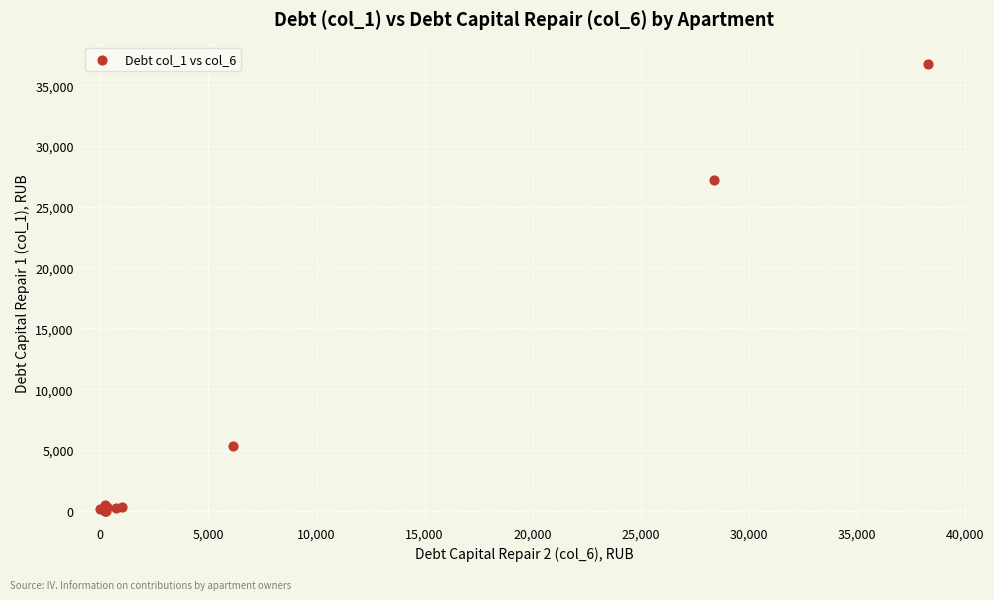

What Y value in the scatter plot is closest to 18379?

27250.4